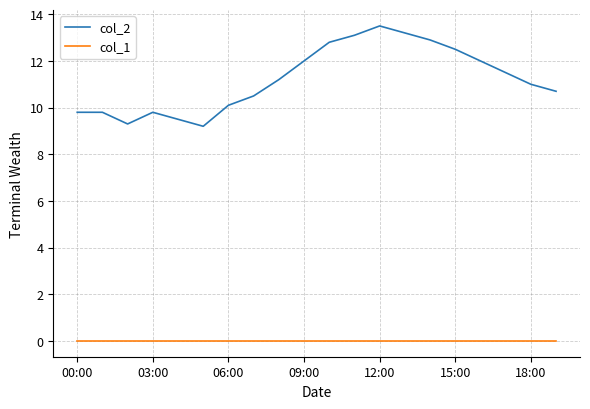

What is the difference between the maximum and minimum values in the col_2 series?

4.3